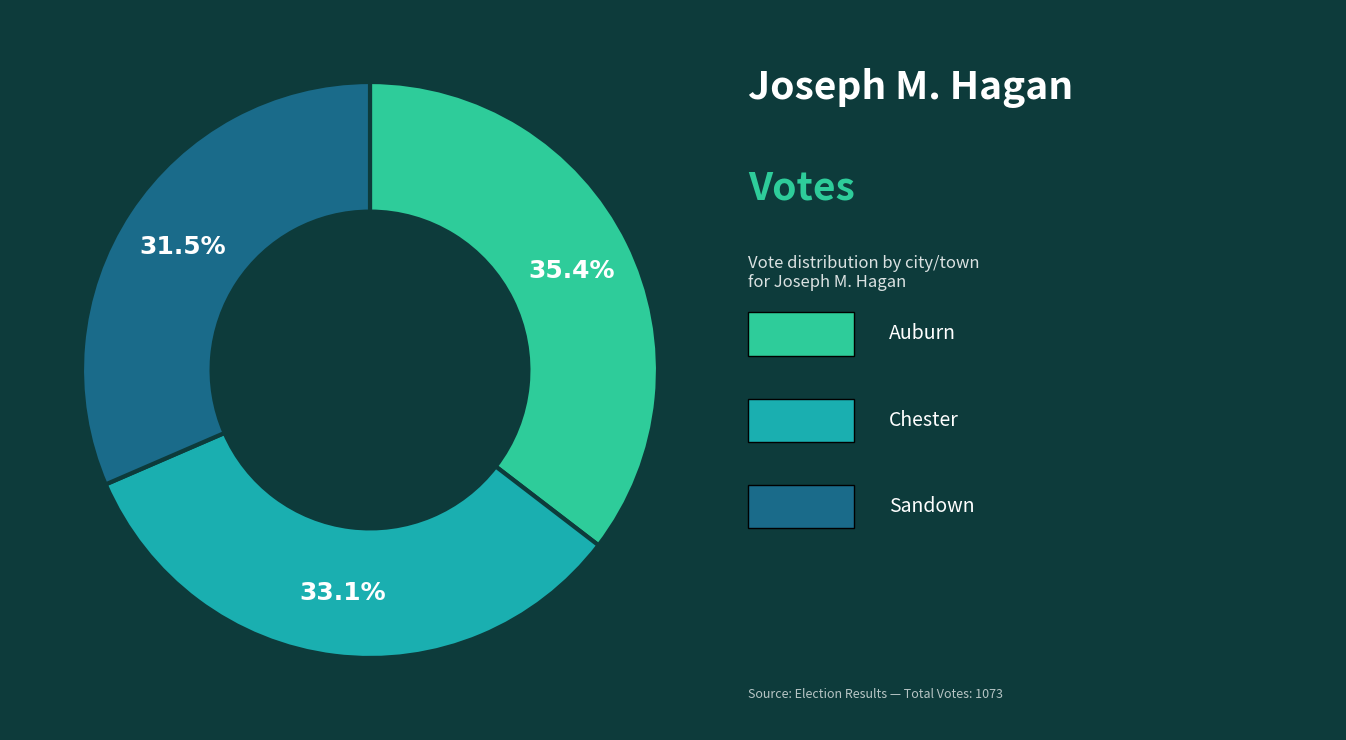

Is there any slice that represents more than half of the pie?

No